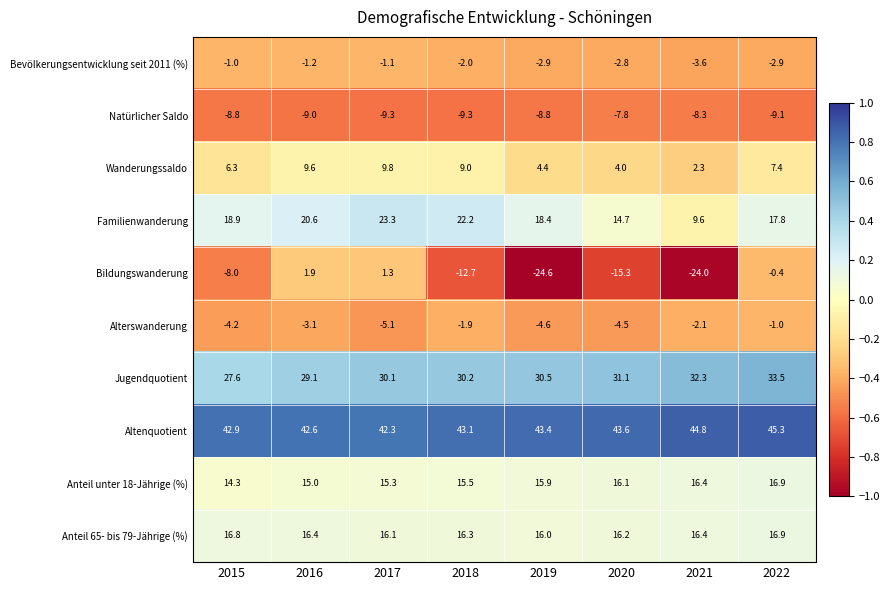

Which series has the widest spread of values?

Bildungswanderung